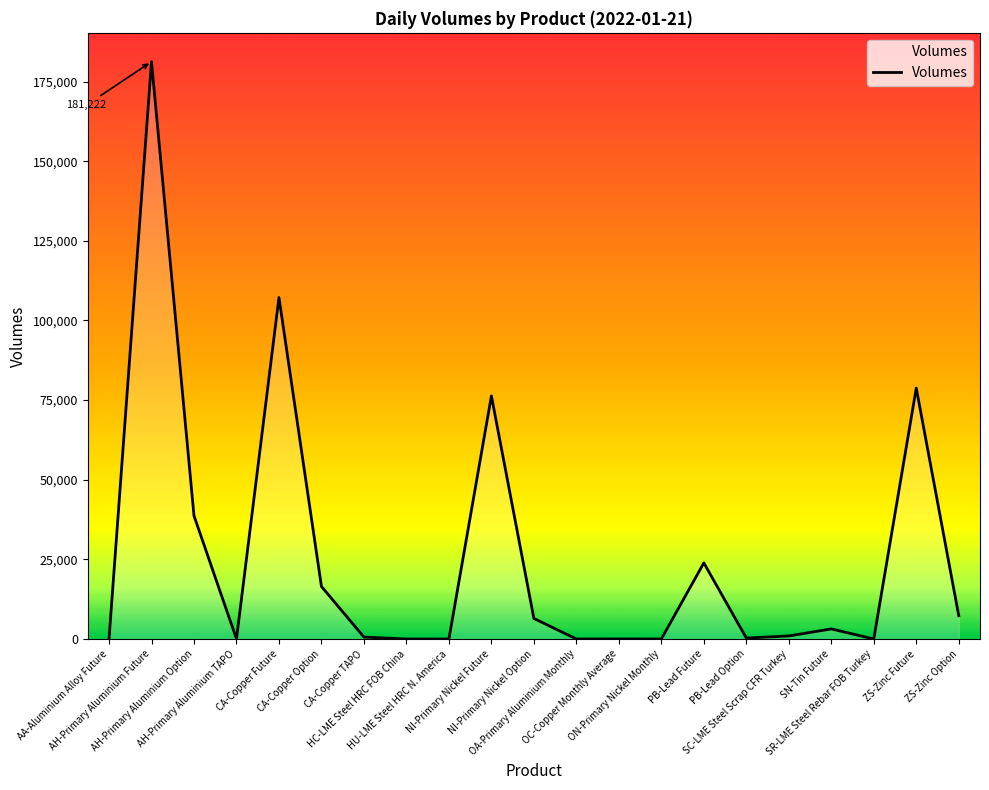

Count the number of data series in this chart.

1